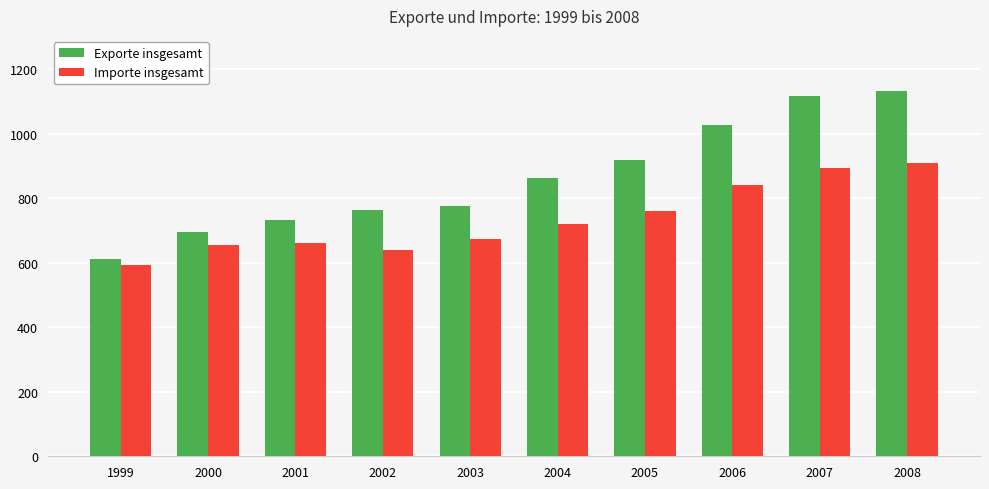

Where does the Exporte insgesamt series first go above 862?

2004